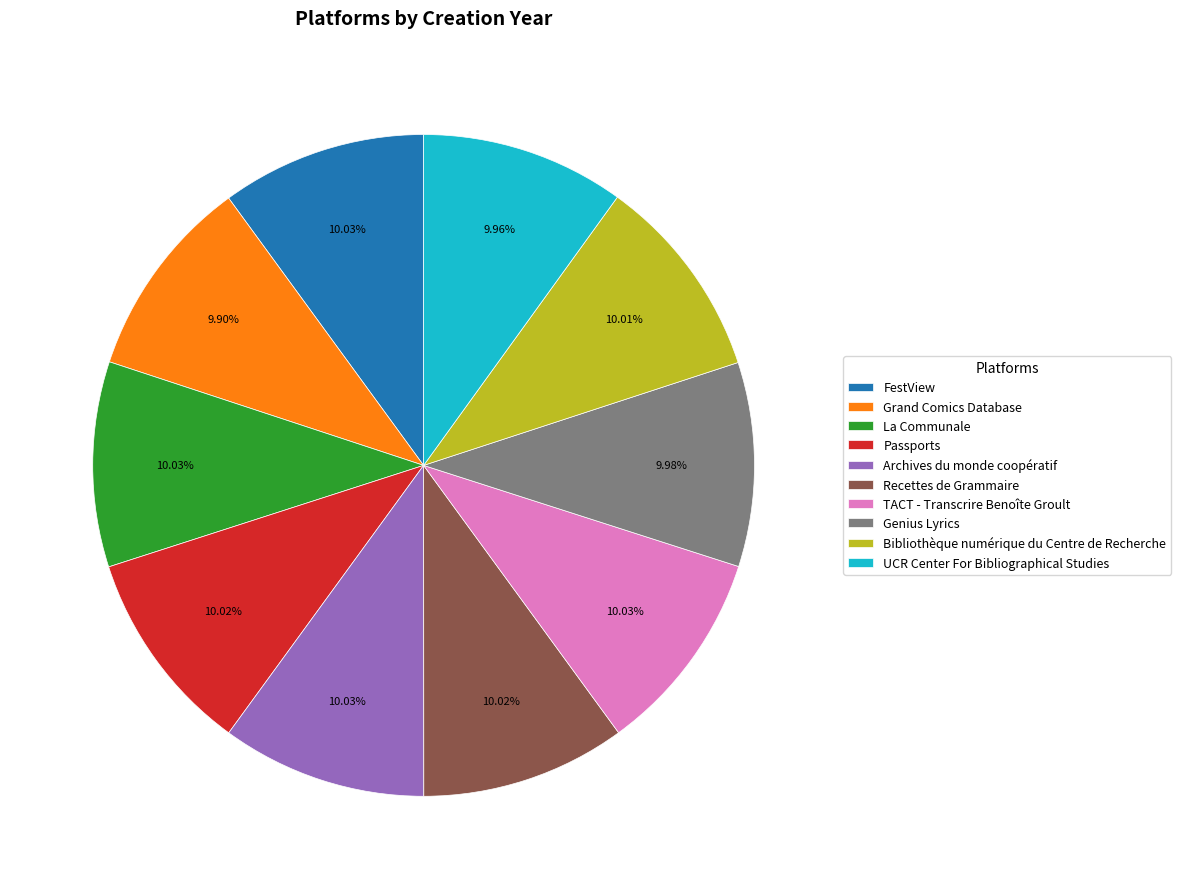

Is it true that Archives du monde coopératif is 24% of the pie?

False